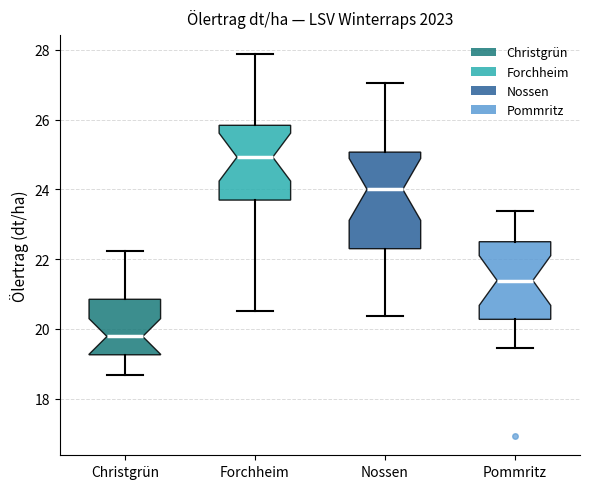

Reading left to right, read every box against the y-axis: the position of its median line, the range the box covers, and the ends of its whiskers. The values are not printed on the chart, so give them approximately, as read against the axis.

Christgrün: median 19.8, box 19.2 to 20.8, whiskers 18.6 to 22.2
Forchheim: median 25.0, box 23.6 to 25.8, whiskers 20.6 to 27.8
Nossen: median 24.0, box 22.4 to 25.0, whiskers 20.4 to 27.0
Pommritz: median 21.4, box 20.2 to 22.6, whiskers 19.4 to 23.4